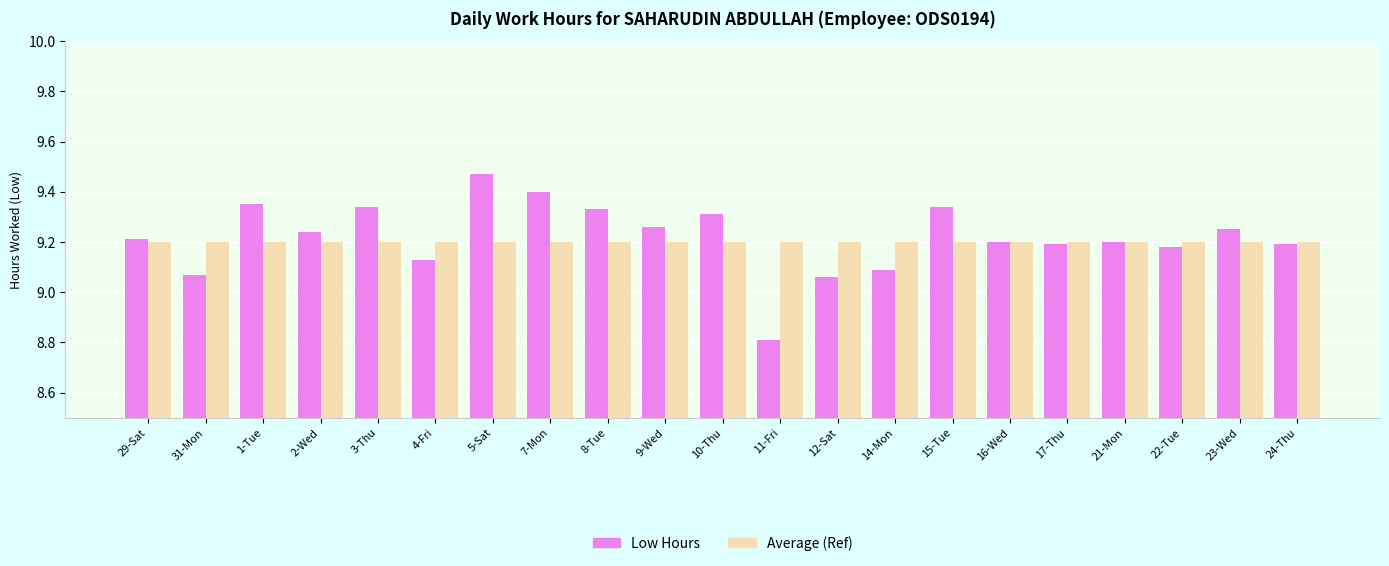

Which series has the largest range (max minus min)?

Low Hours